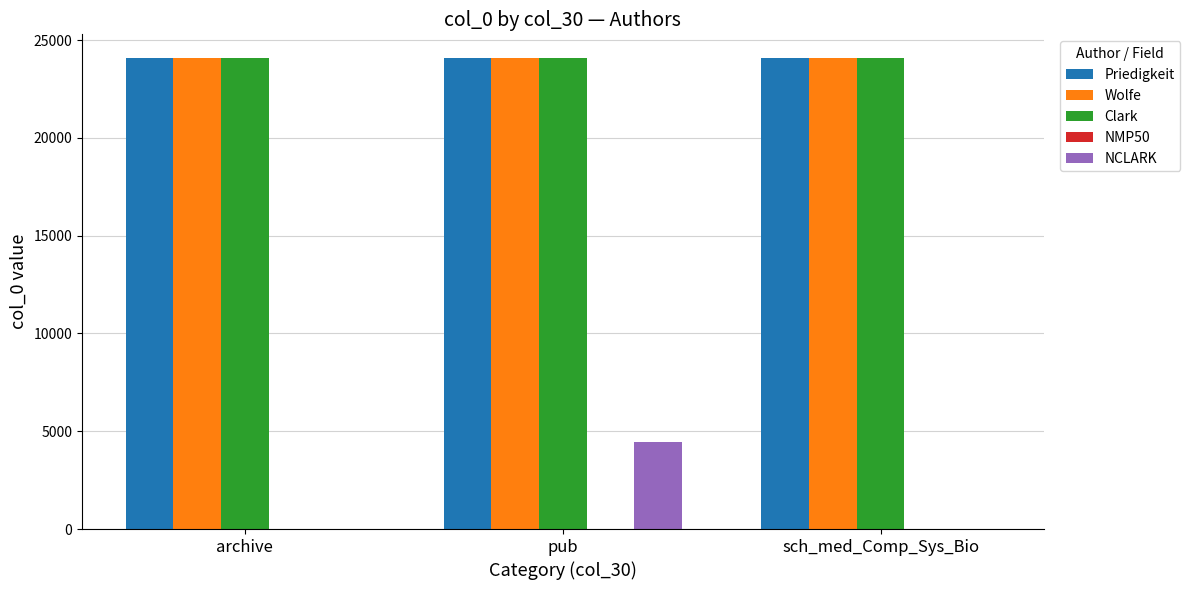

What is the sum of the Priedigkeit values at archive and sch_med_Comp_Sys_Bio?

48190